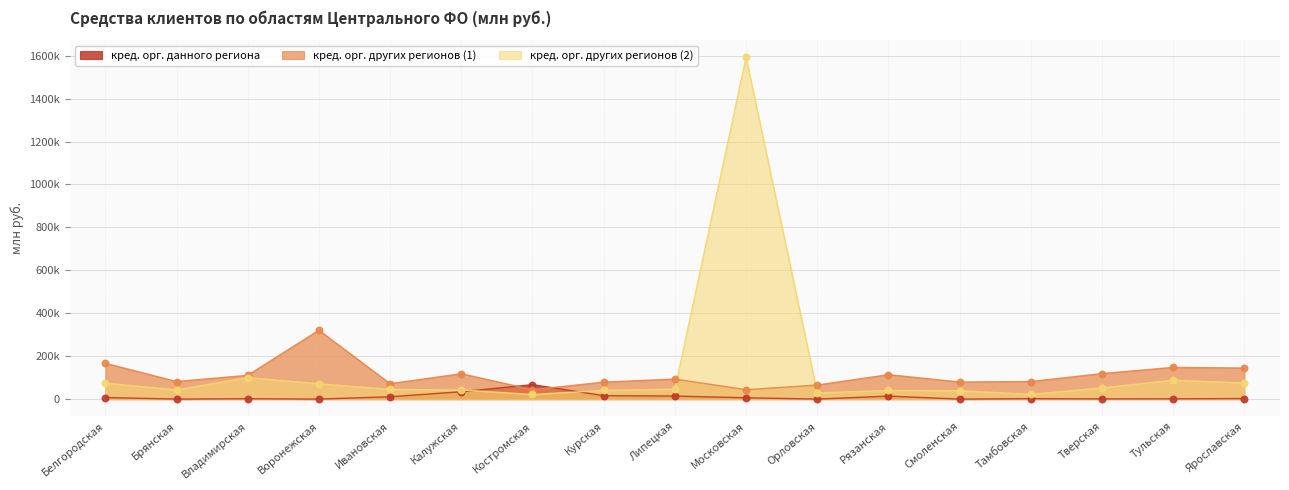

Which series has the largest Y range (max minus min)?

кред. орг. других регионов (2)